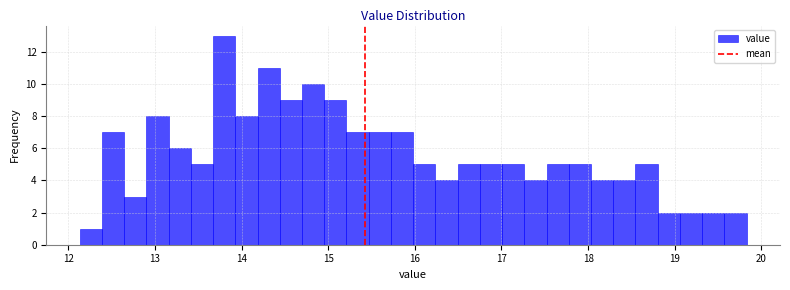

Around what value on the x-axis is the tallest bar? Give the approximate position of its centre, as read against the axis.

13.8